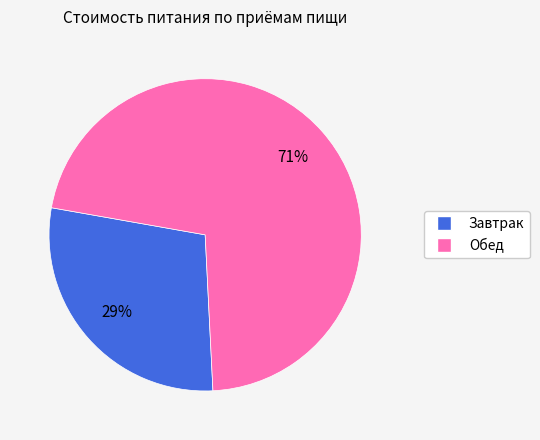

Is the sum of Завтрак and Обед greater than half?

Yes